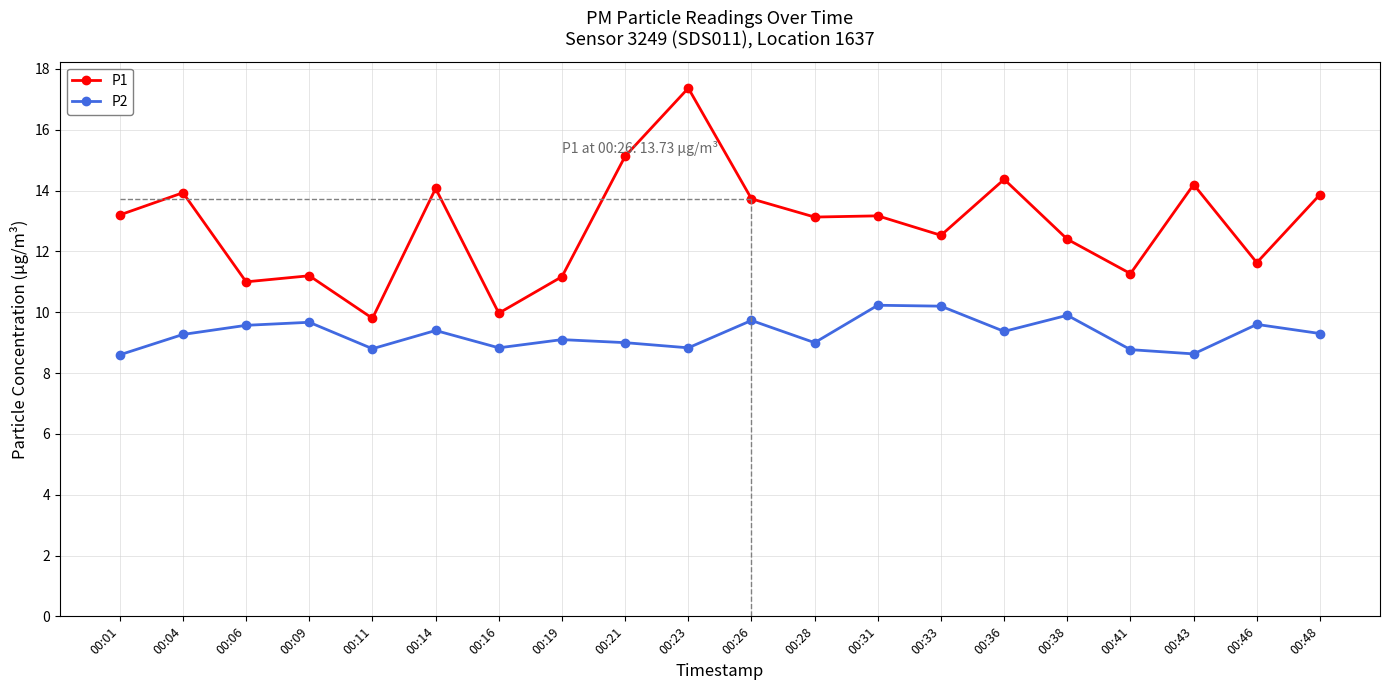

At how many categories does at least one series exceed 13?

11